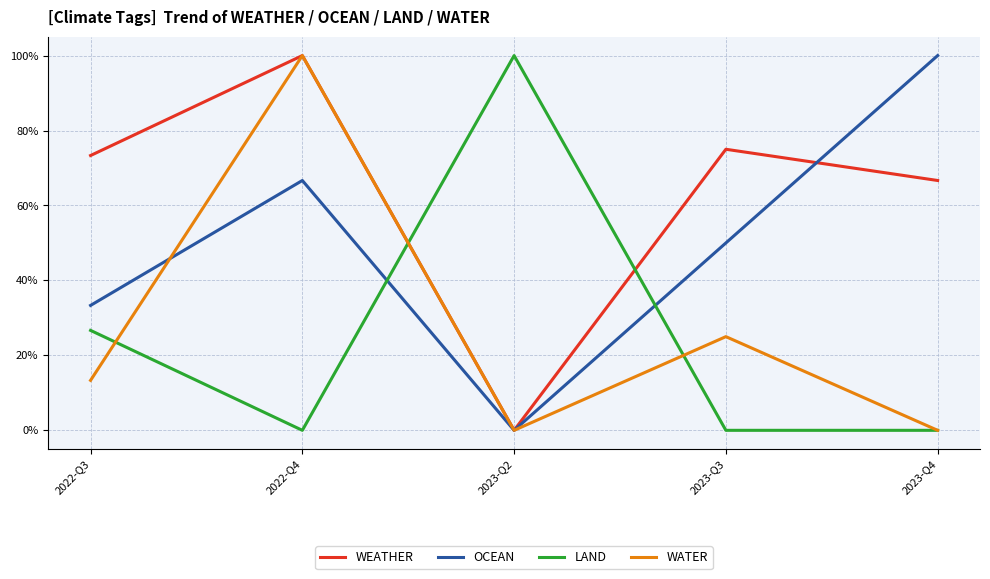

Is this an area chart (filled region under the line)?

No